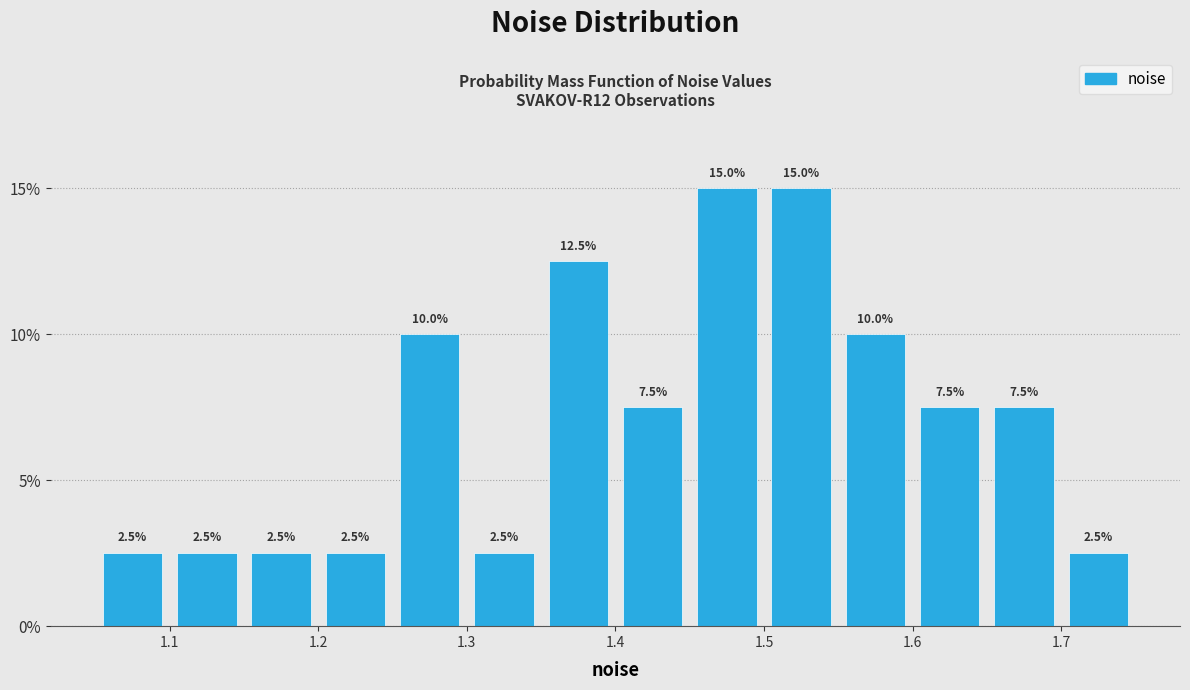

How tall is the bar that spans 1.50 to 1.55 on the x-axis?

15.0